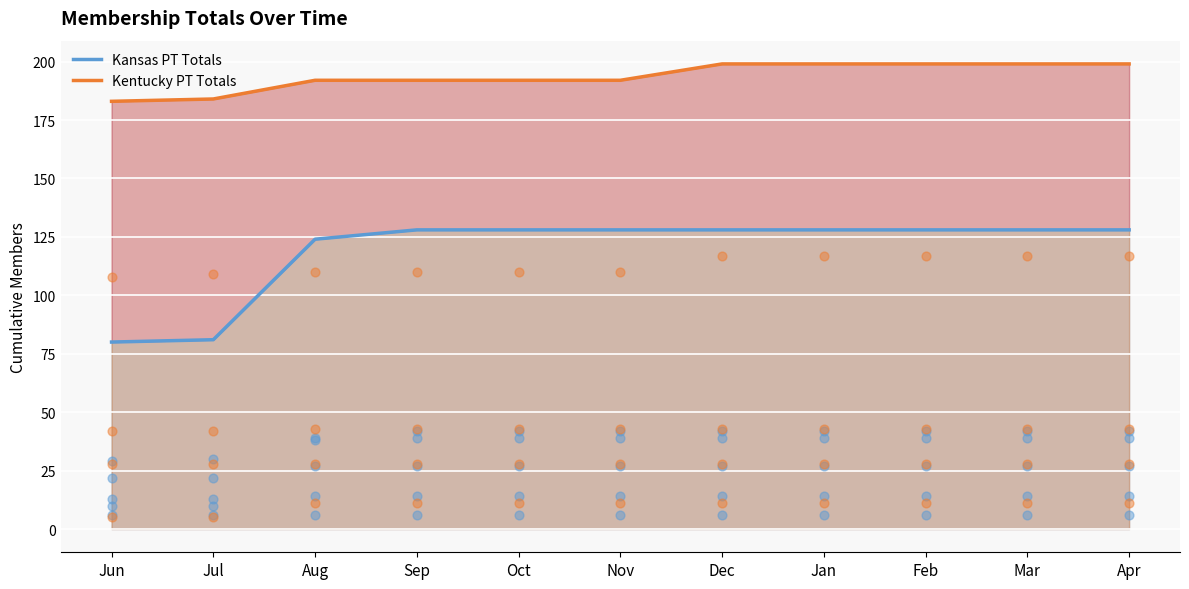

Which series contains the lowest Y value?

Kansas PT Totals